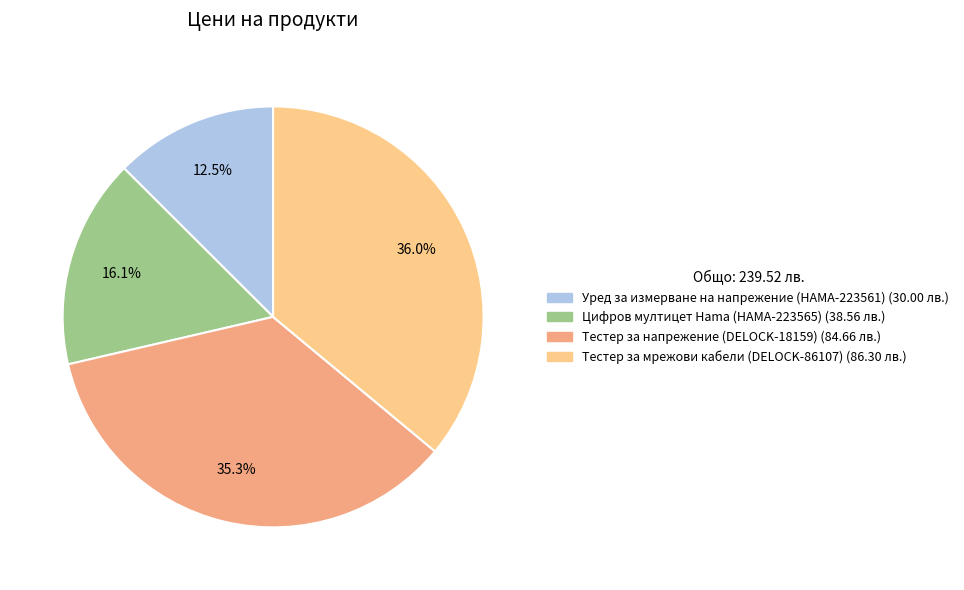

True or false: Тестер за мрежови кабели (DELOCK-86107) accounts for 45% of the total.

False